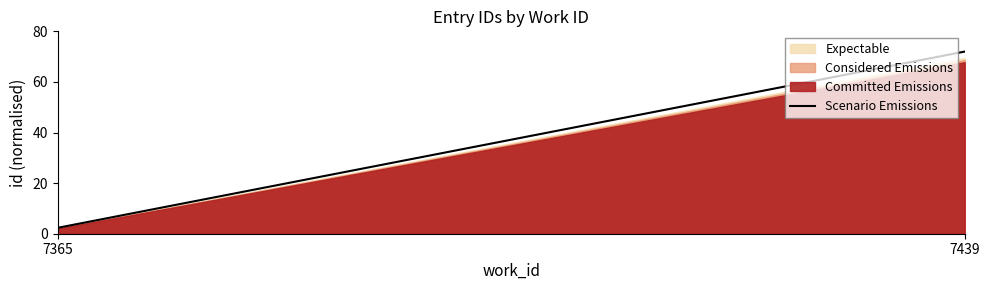

Rank the categories by value from highest to lowest.

7439, 7365